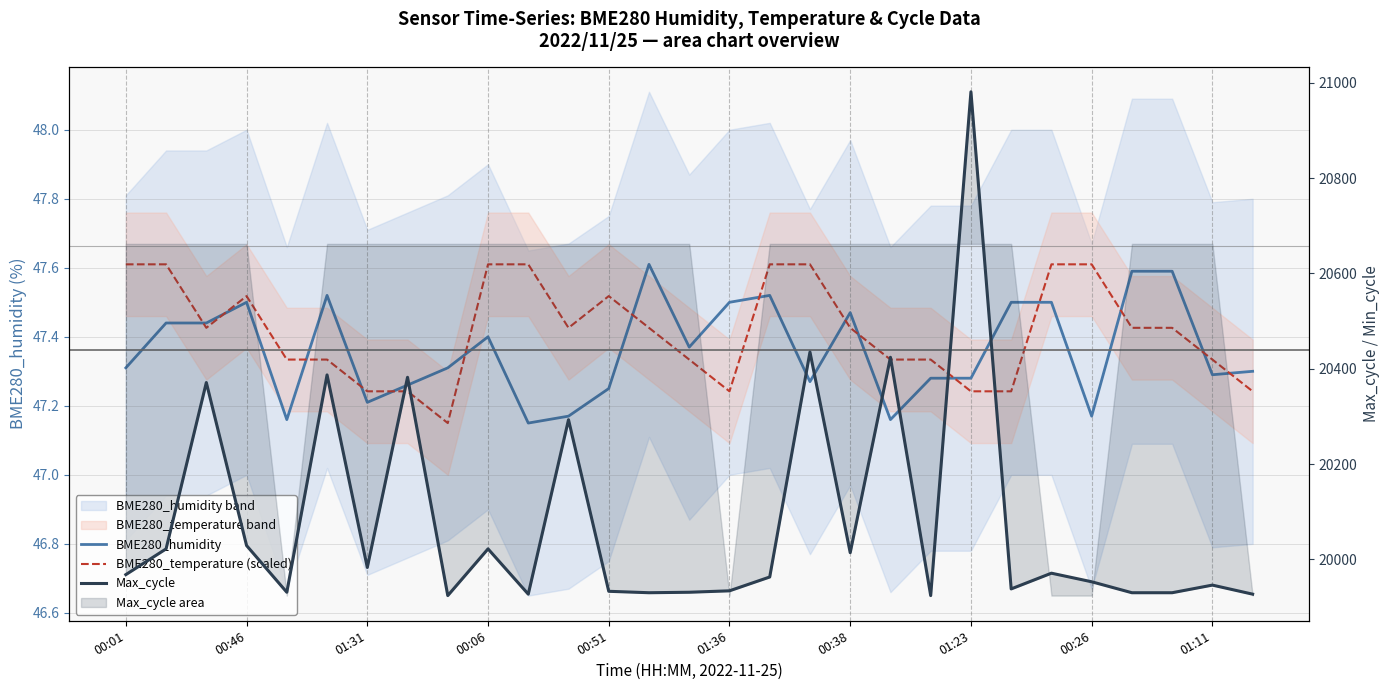

What is the label of the 16th point from the right?

13